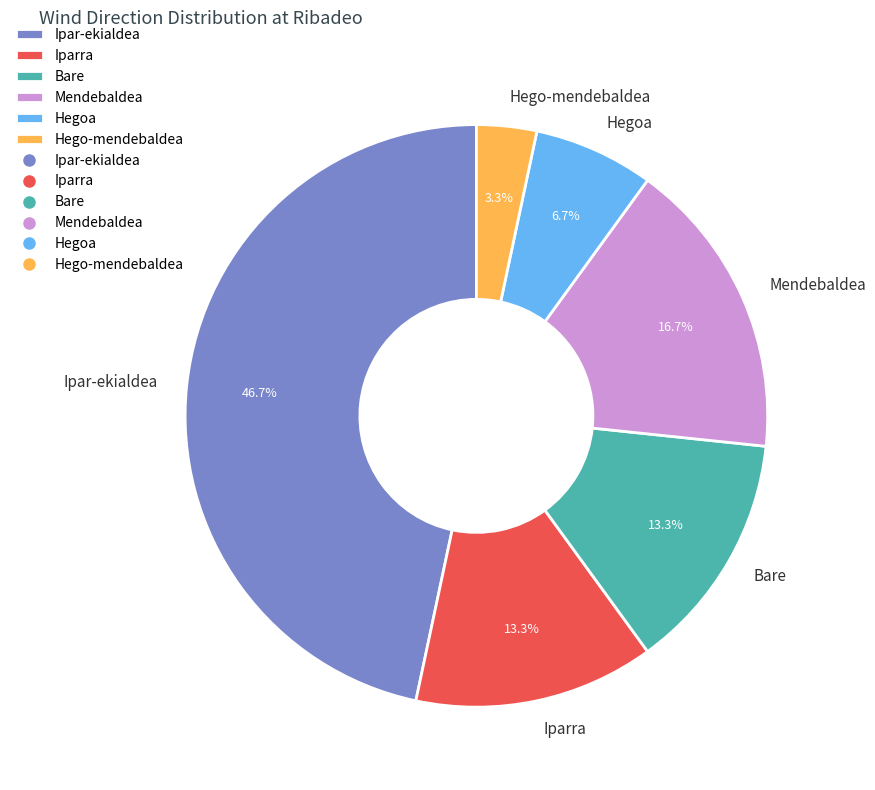

Is Hegoa the majority of the pie?

No